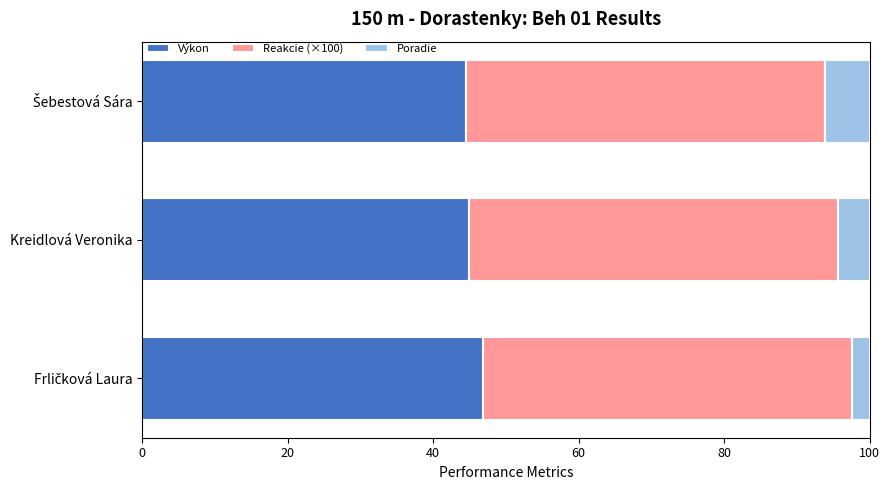

Read the Výkon value at Kreidlová Veronika.

45.0